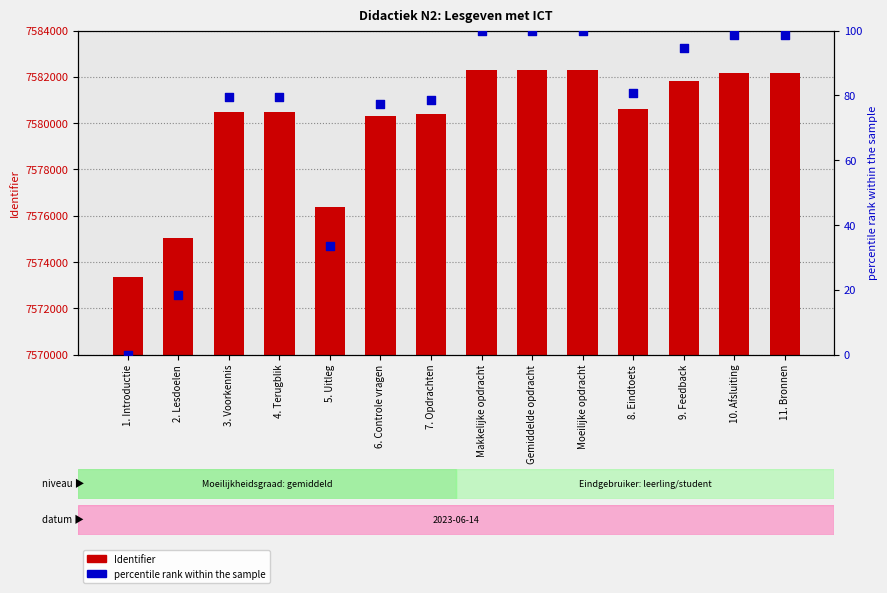

What are all the series names shown in the legend?

Identifier, percentile rank within the sample